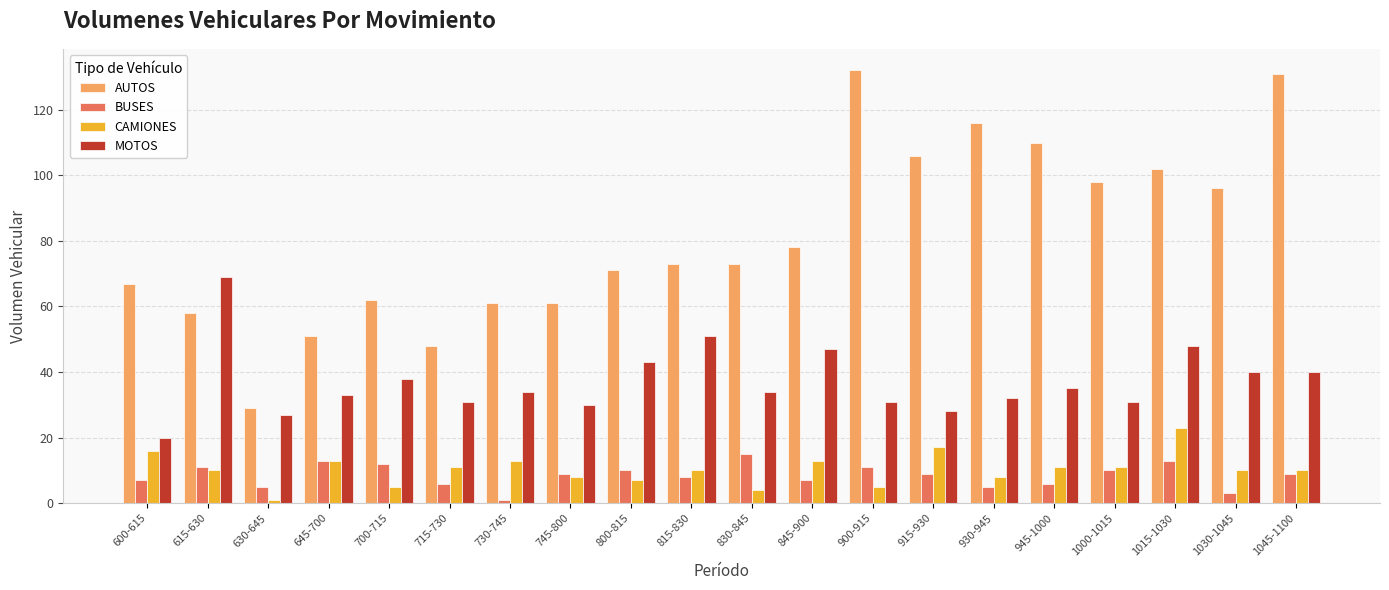

What is the sum of the MOTOS values at 815-830 and 1015-1030?

99